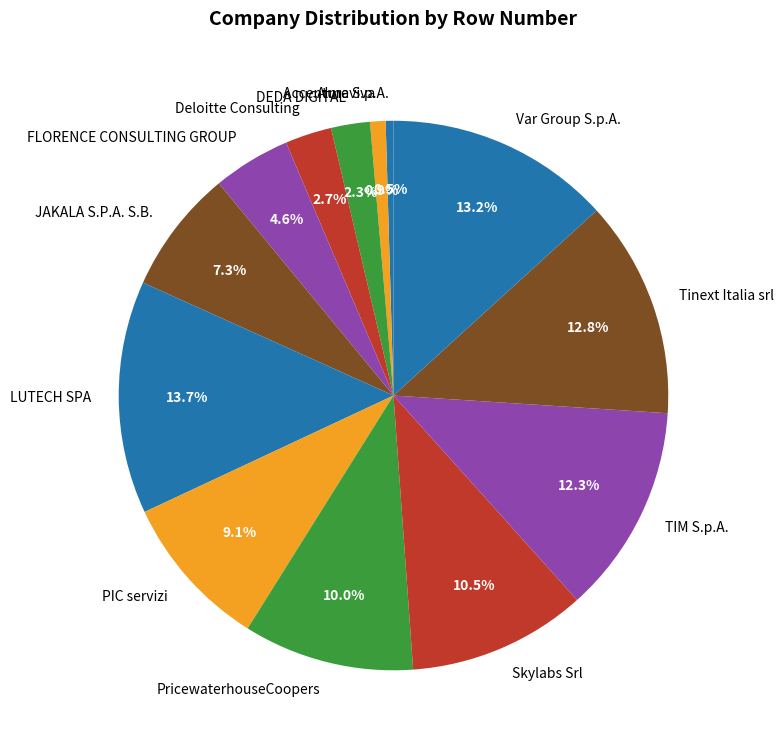

Which has a higher value, JAKALA S.P.A. S.B. or Almaviva?

JAKALA S.P.A. S.B.